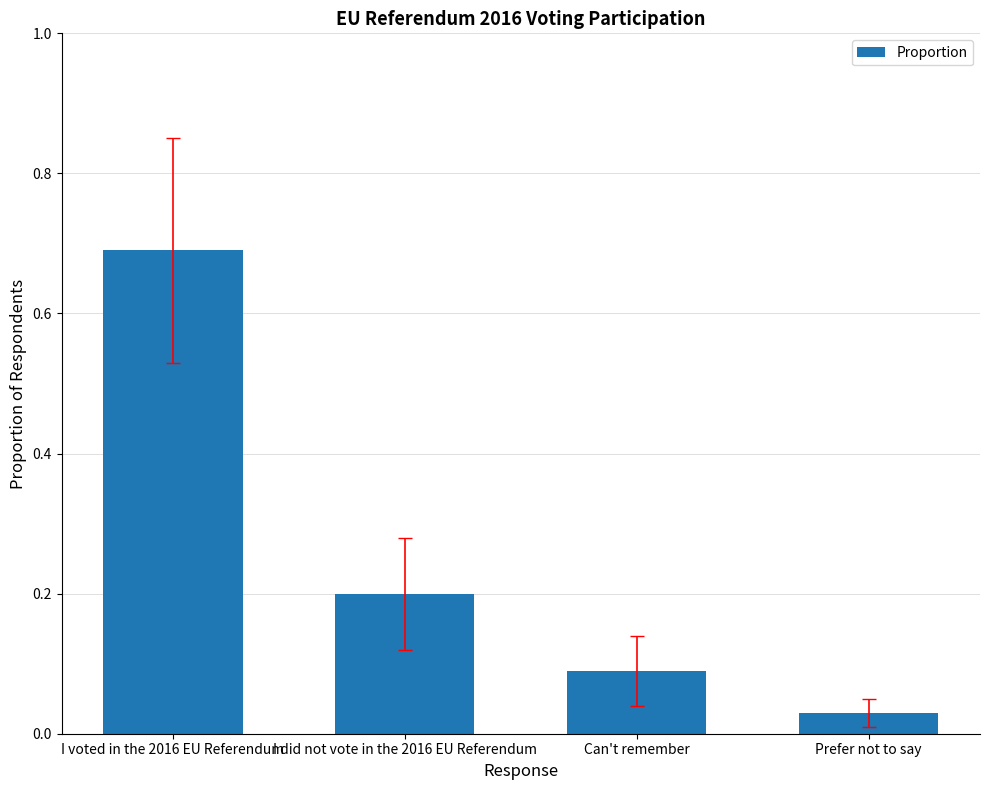

Which category has the lowest value across all series?

Prefer not to say